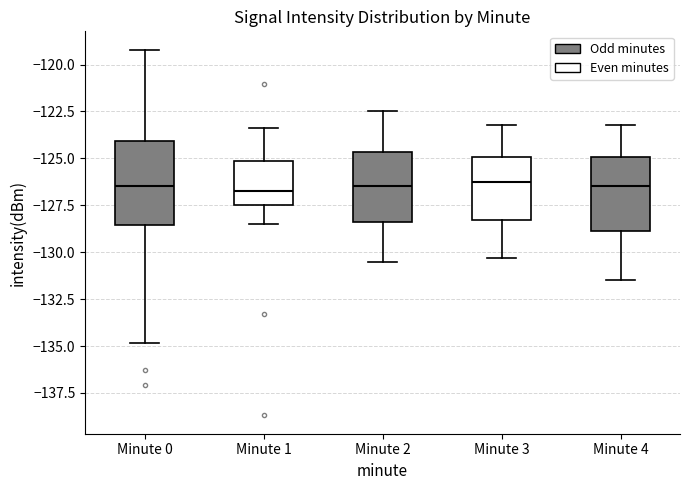

Comparing the boxes themselves (not the whiskers), which one is the tallest?

Minute 0